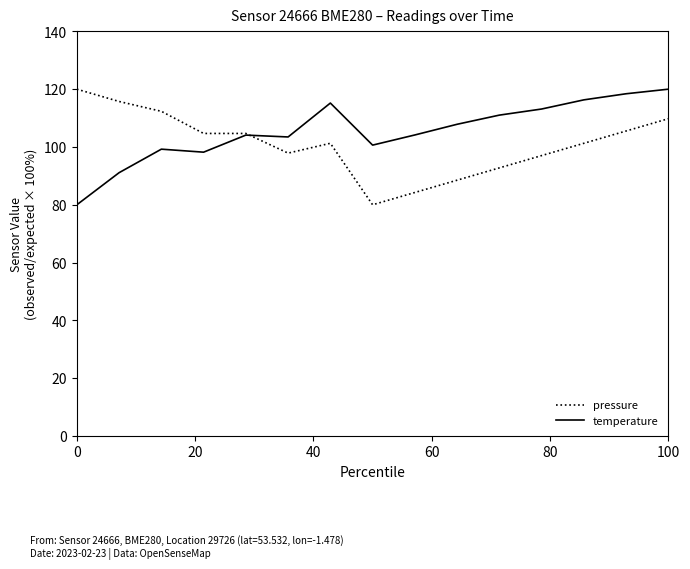

How many lines are shown in the chart?

2